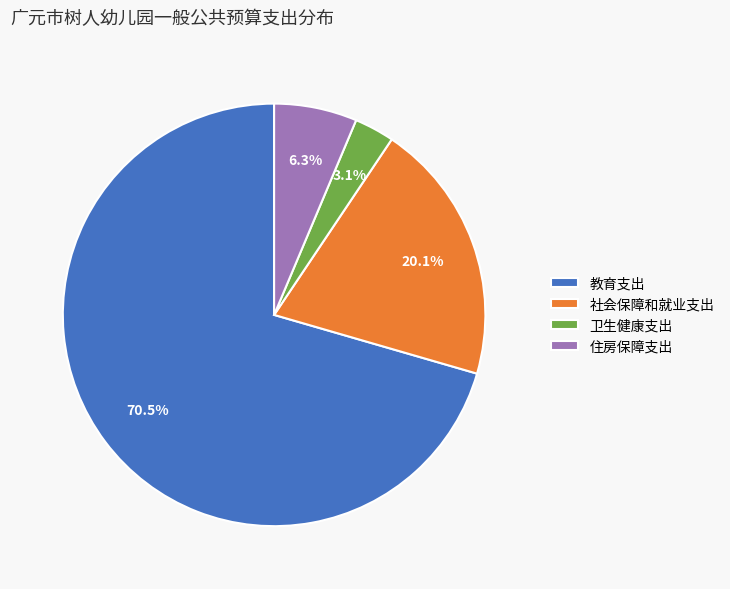

What is the largest slice in the pie chart?

教育支出